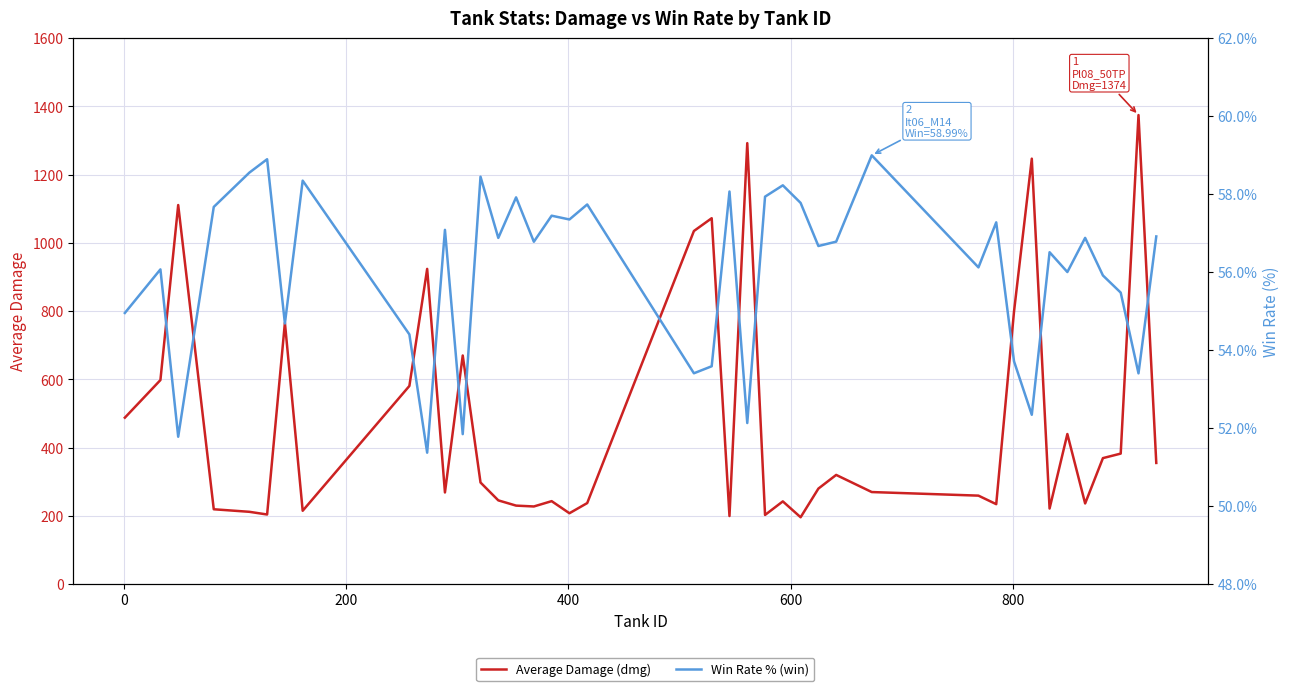

How many data points in Win Rate % (win) are less than 56?

14